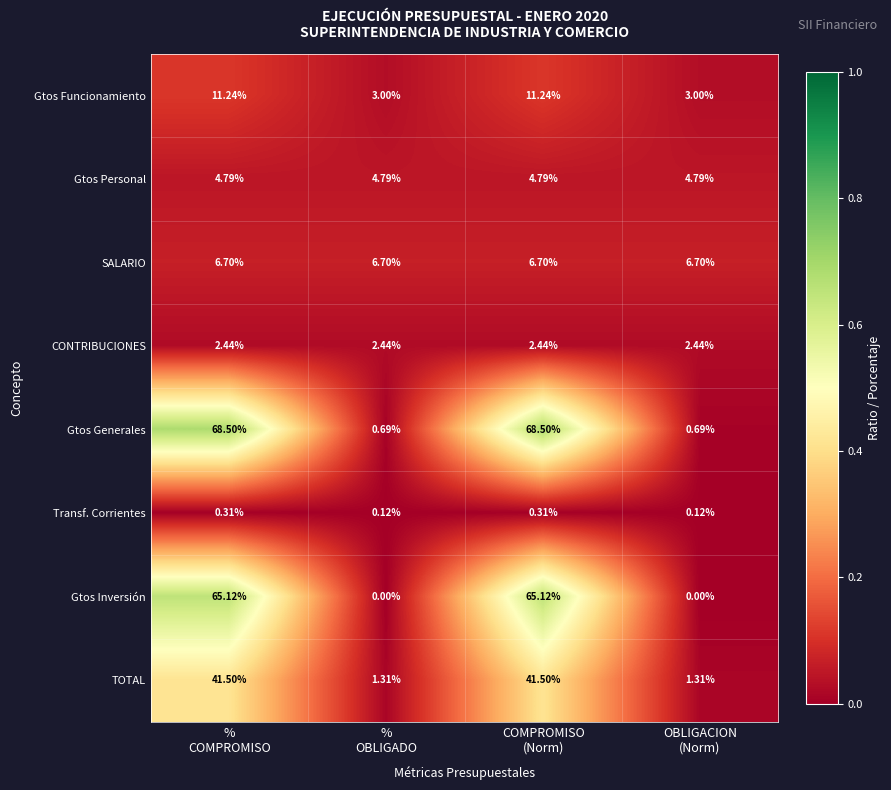

Which series has the largest total across all categories?

Gtos Generales